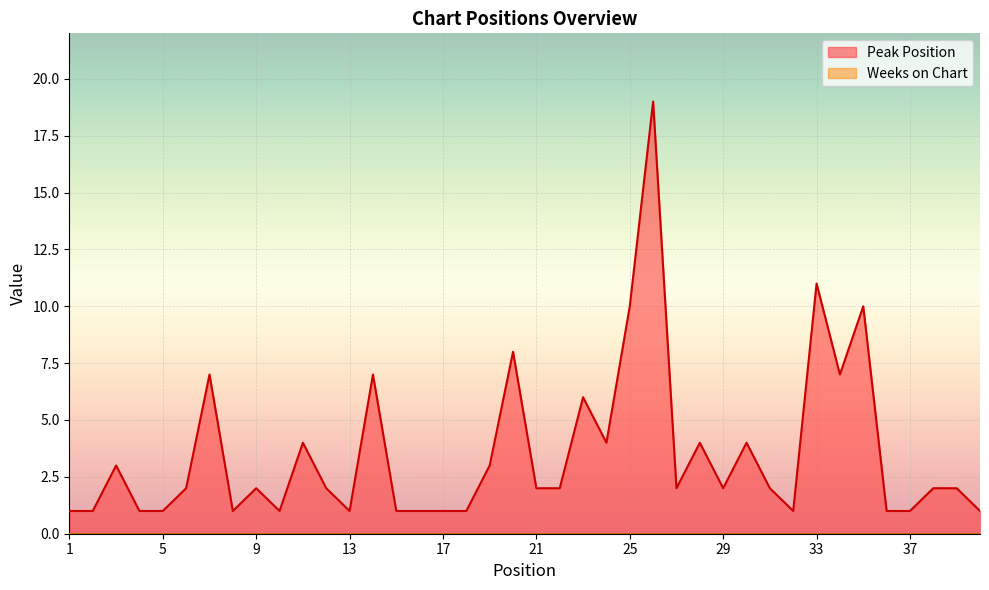

At which label is the value closest to 10?

25